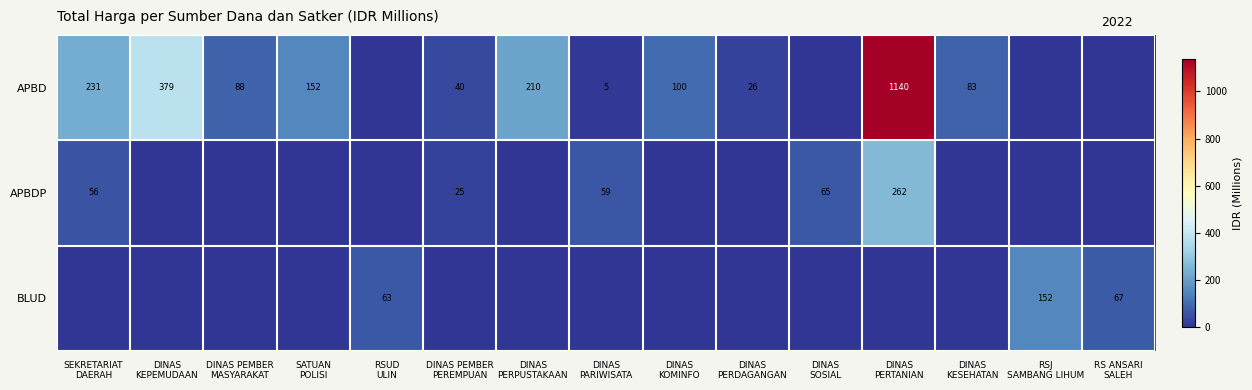

Rank the categories by BLUD value from highest to lowest.

RSJ SAMBANG LIHUM, RS ANSARI SALEH, RSUD ULIN, SEKRETARIAT DAERAH, DINAS KEPEMUDAAN, DINAS PEMBER MASYARAKAT, SATUAN POLISI, DINAS PEMBER PEREMPUAN, DINAS PERPUSTAKAAN, DINAS PARIWISATA, DINAS KOMINFO, DINAS PERDAGANGAN, DINAS SOSIAL, DINAS PERTANIAN, DINAS KESEHATAN